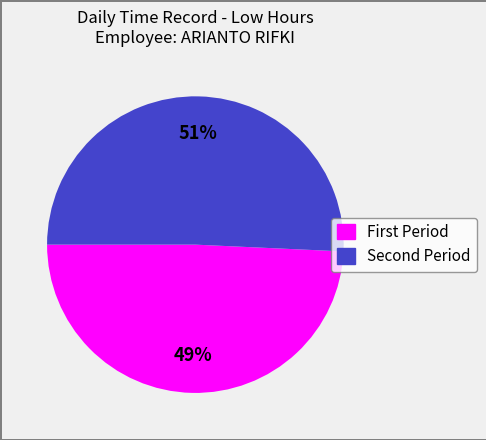

To the nearest percent, what is the average slice percentage?

50%